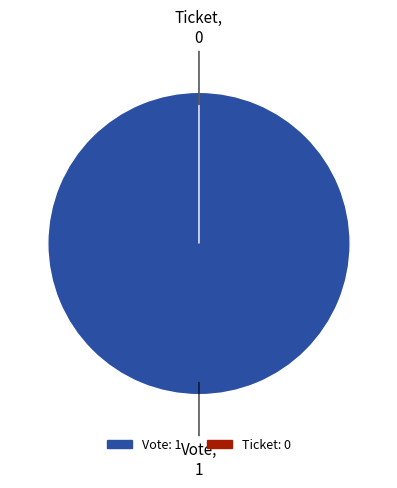

Which category has the biggest portion of the pie?

Vote